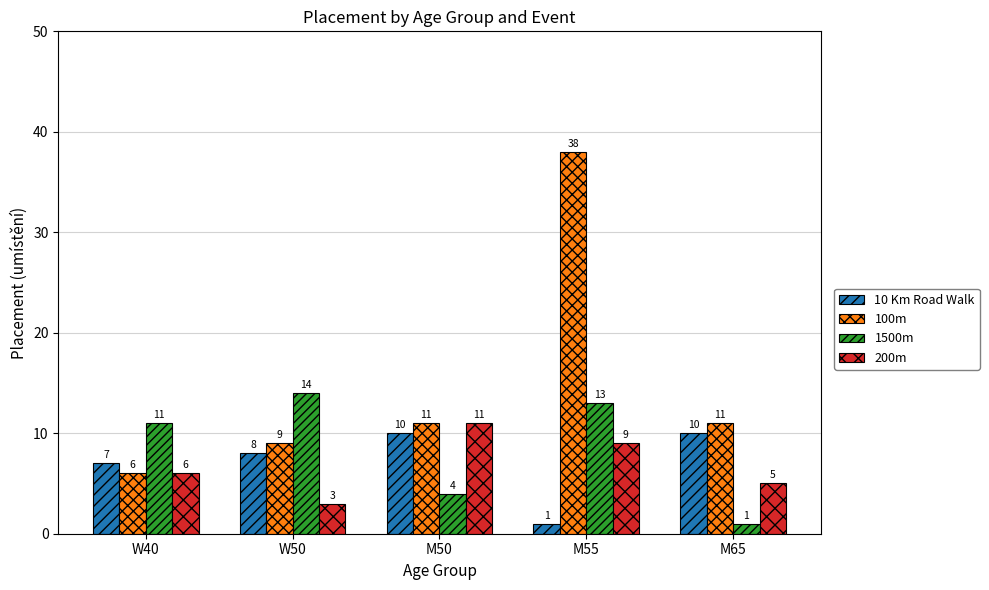

The value of 200m at W50 is 3. True or false?

True